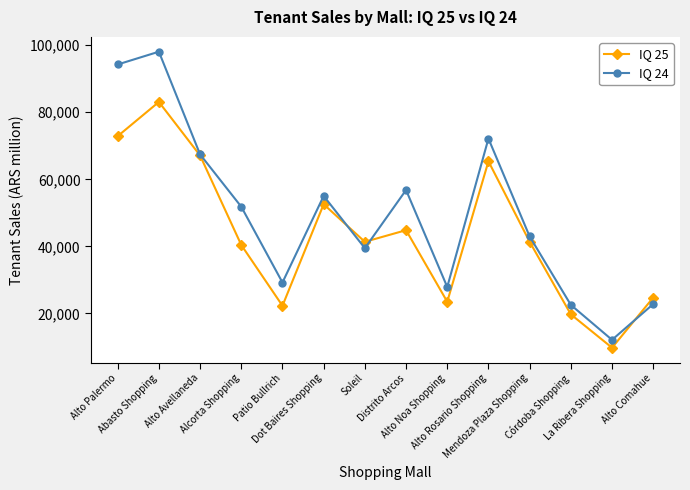

In IQ 24, how many points are lower than both neighbors (excluding endpoints)?

4